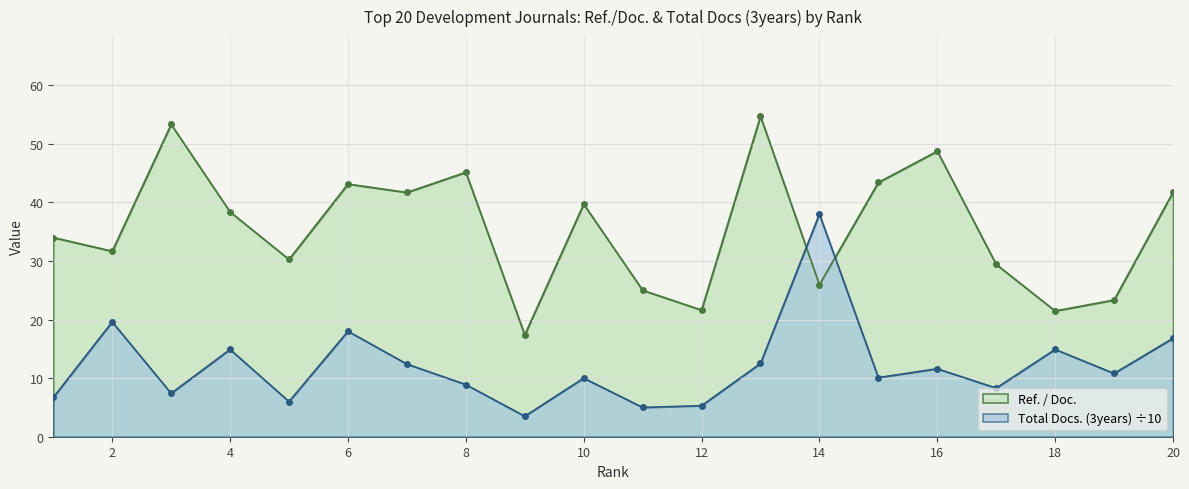

Is the value of Total Docs. (3years) at 19 greater than the value of Ref. / Doc. at 12?

No